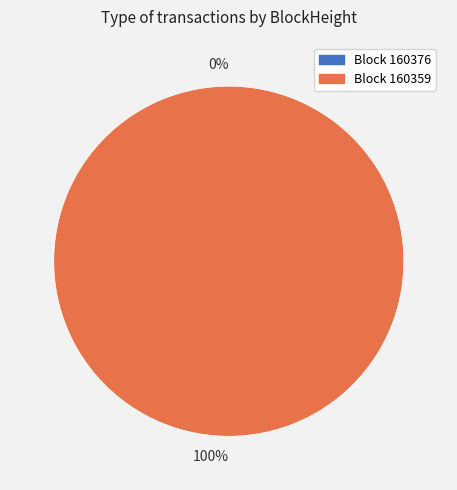

Does 160359 account for over 50% of the chart?

Yes